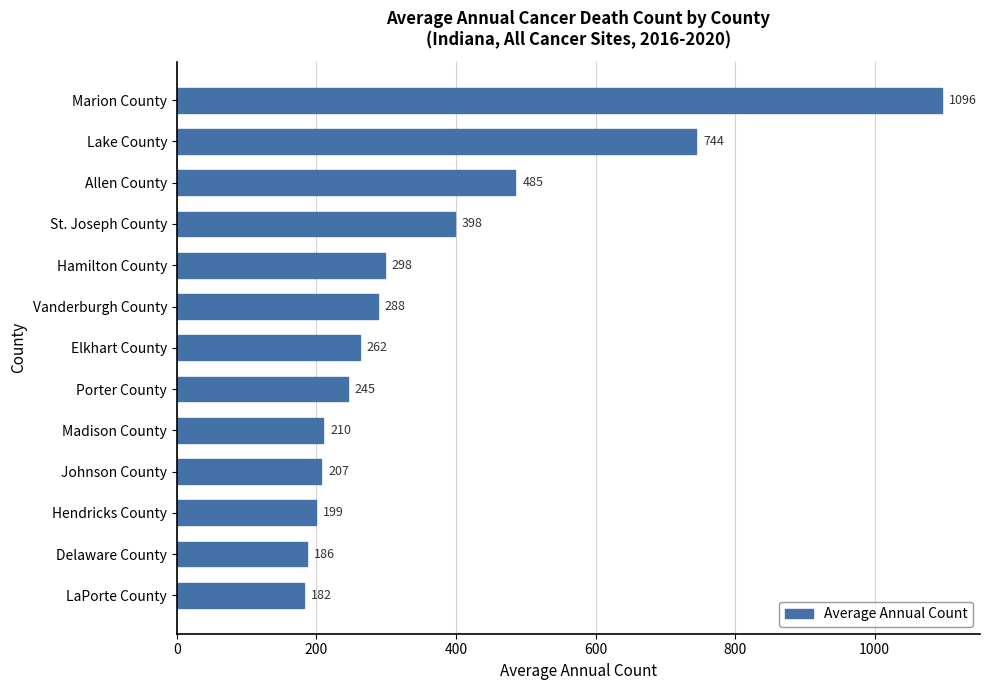

How many values are below 262?

6